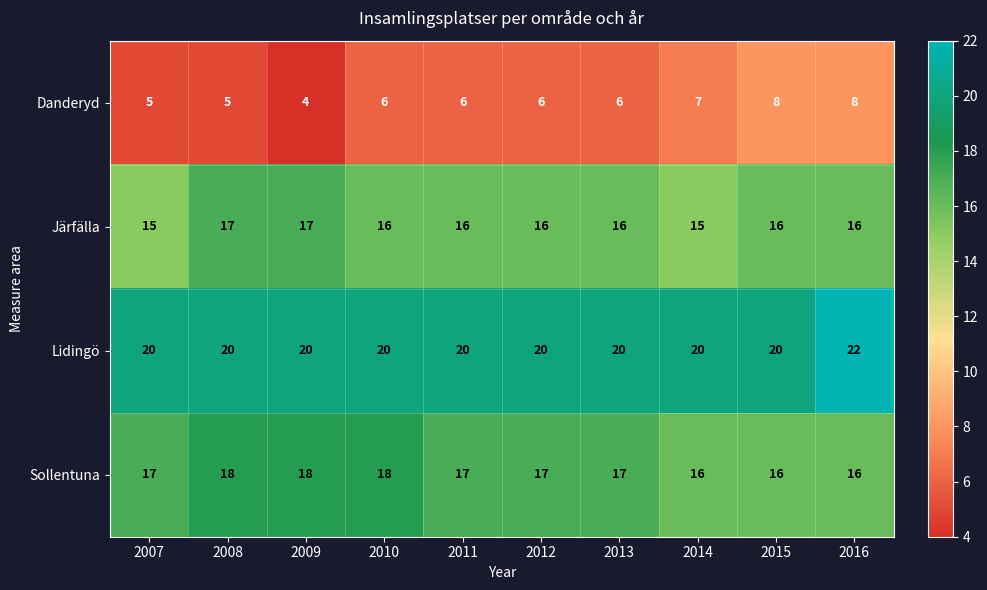

What is the average value of the Danderyd series?

6